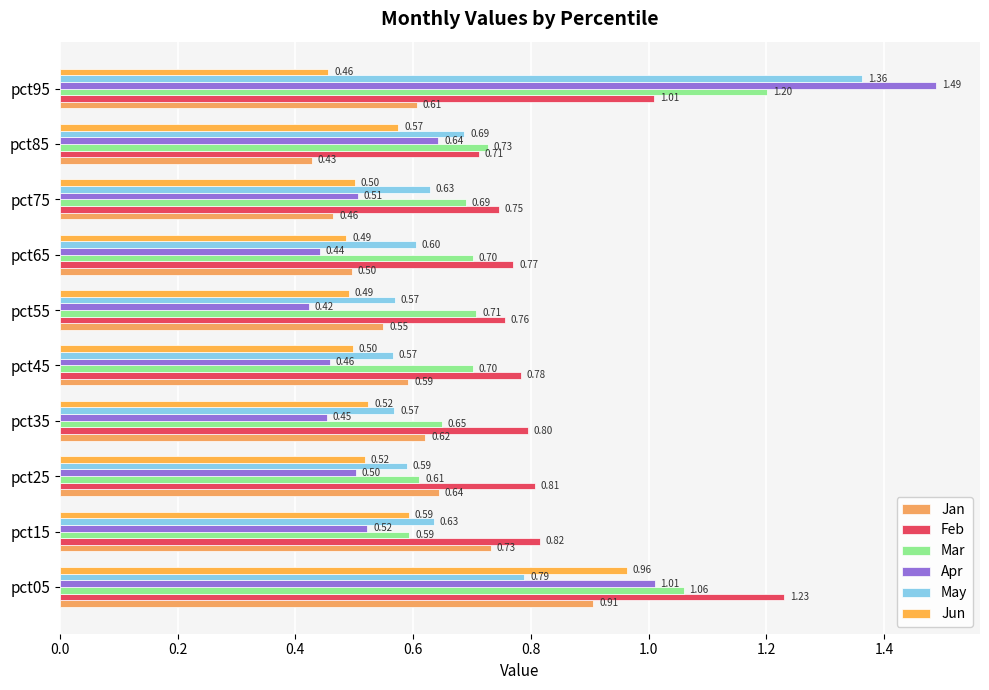

Count the number of categories in the chart.

10